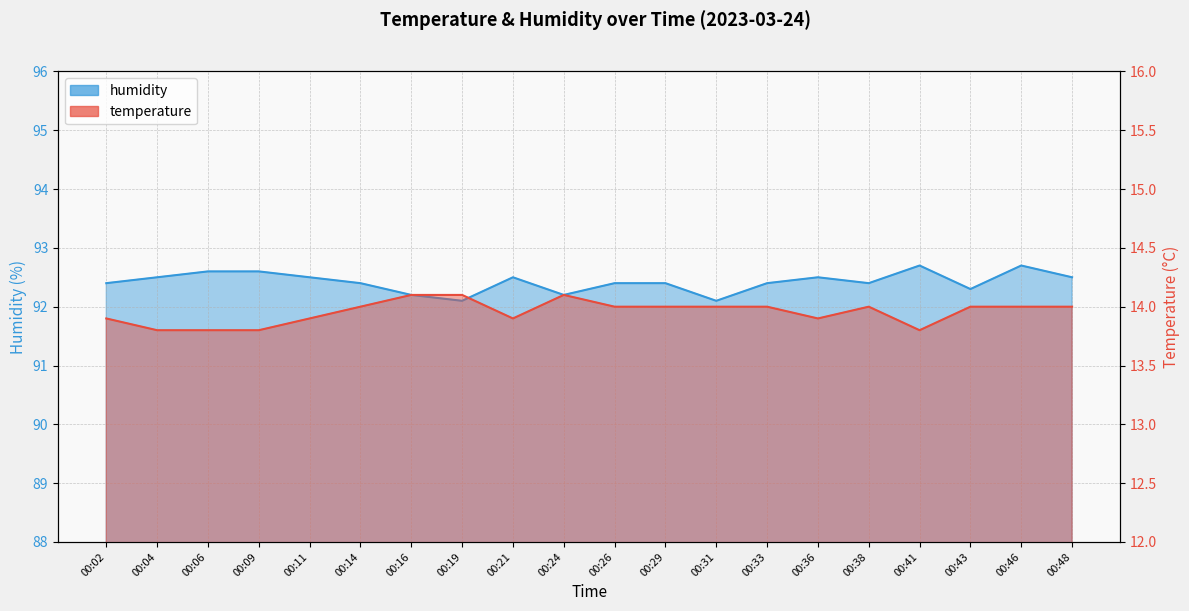

Between 00:04 and 00:14, which is larger?

00:14